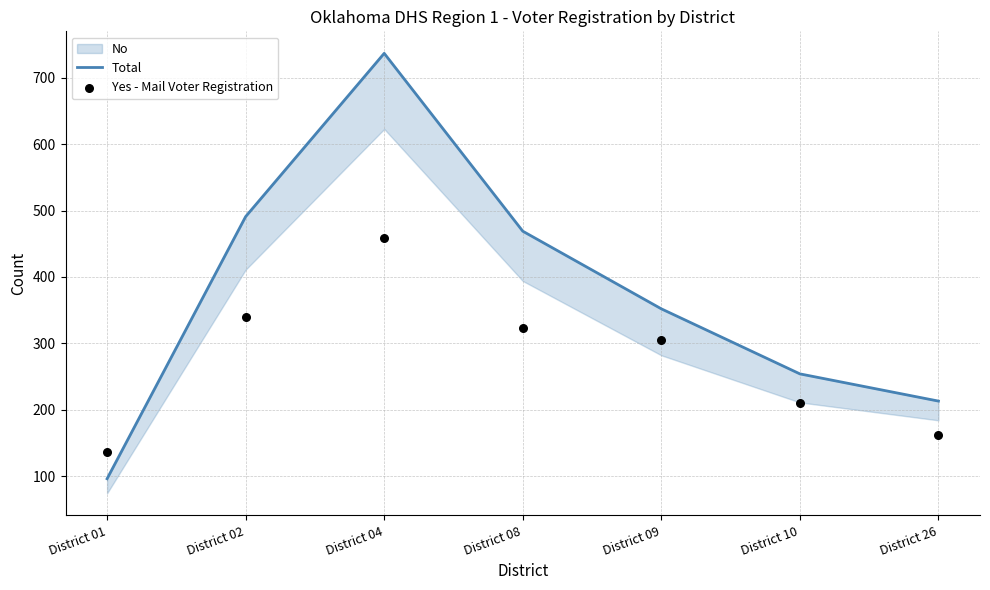

Which series reaches the minimum Y coordinate?

Total